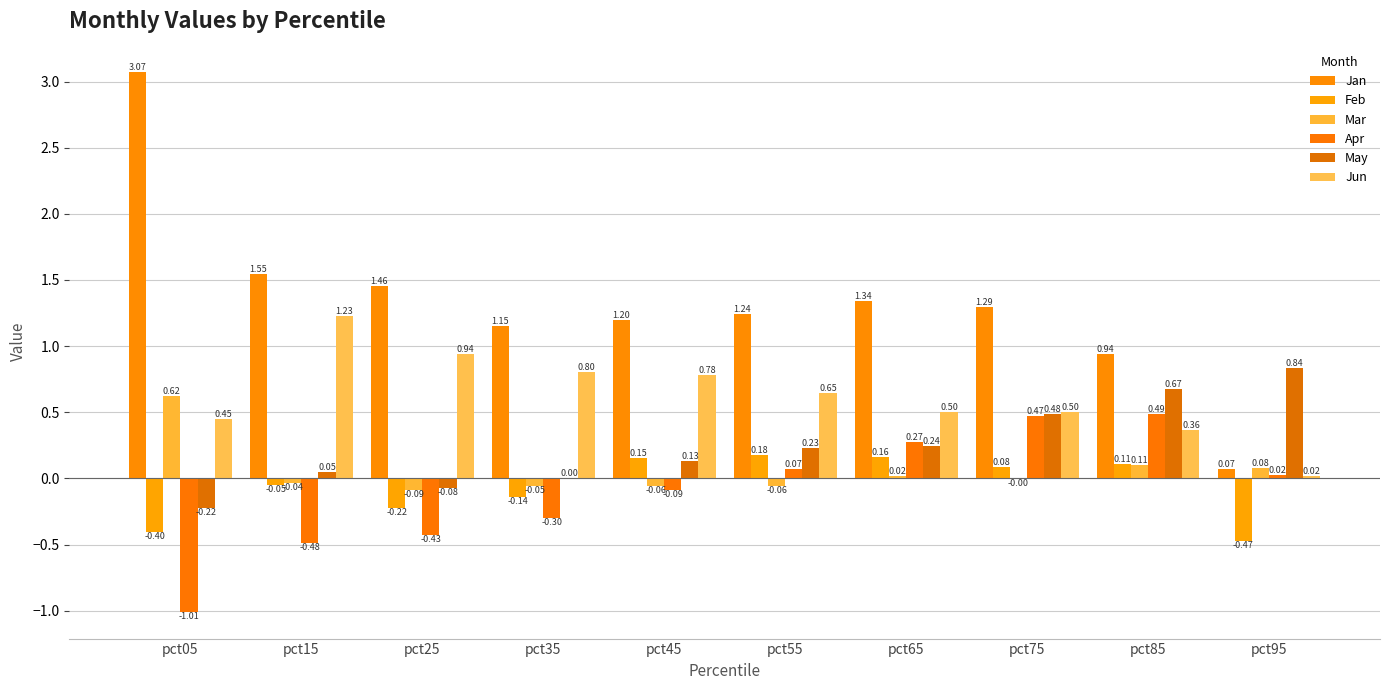

Between pct05 and pct15, which series saw the biggest shift?

Jan